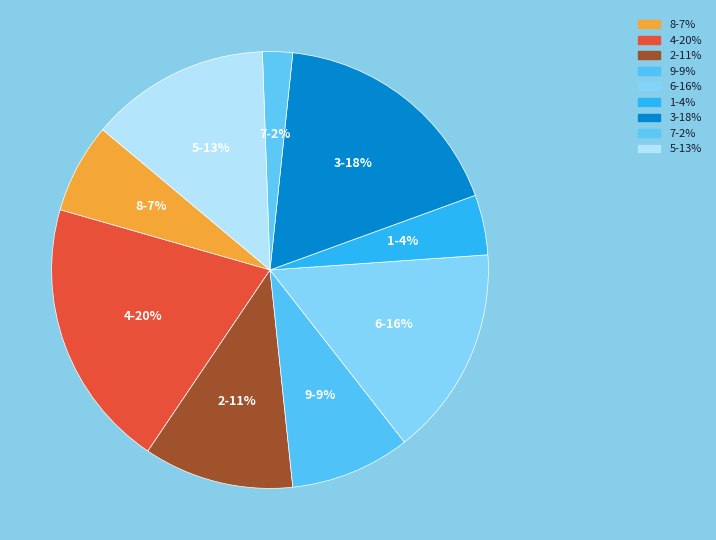

Is 9 the majority of the pie?

No